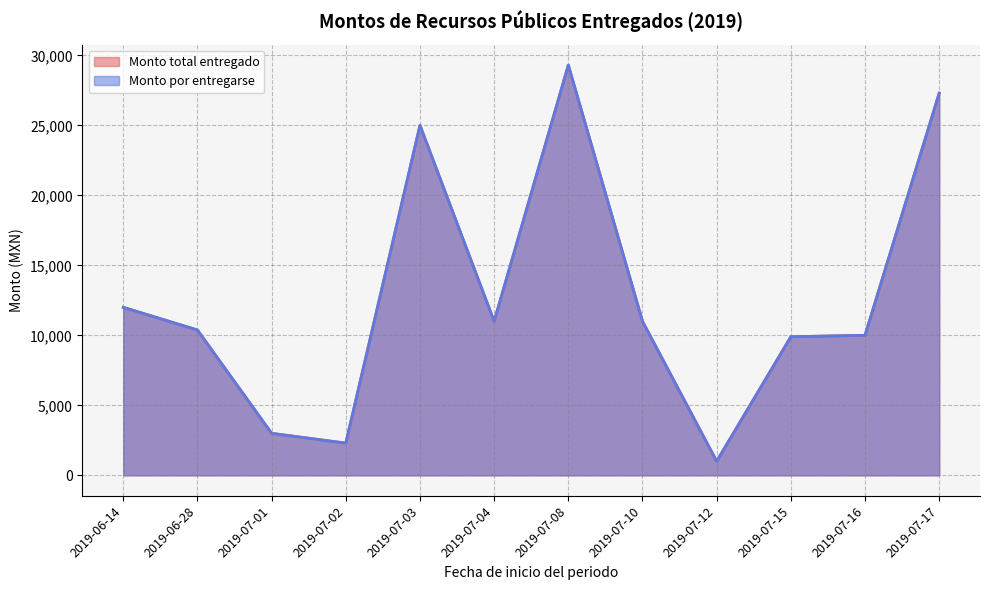

Does the chart display data point markers on the line(s)?

No